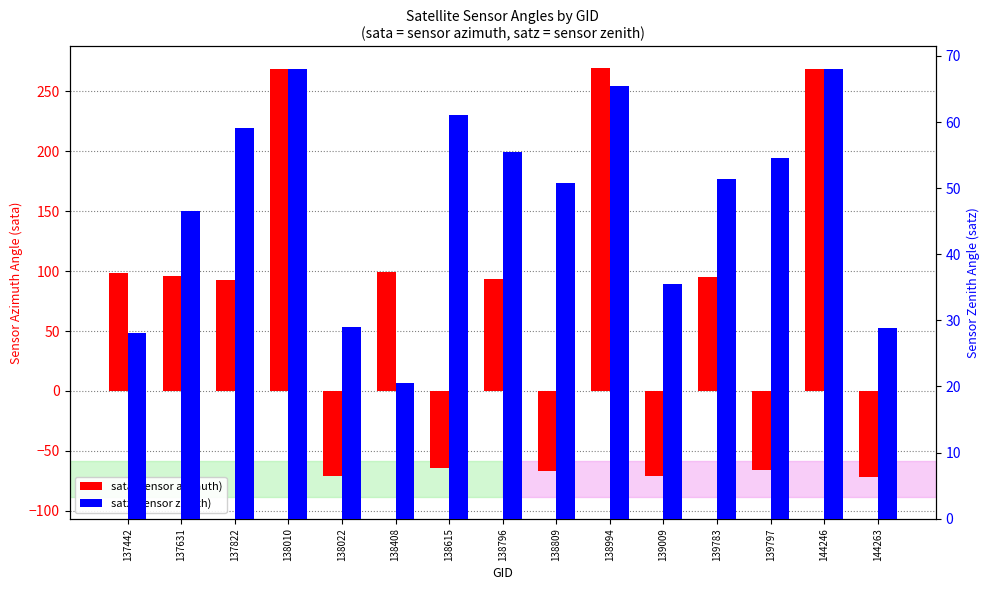

Rank the categories by sata (sensor azimuth) value from lowest to highest.

144263, 138022, 139009, 138809, 139797, 138615, 137822, 138796, 139783, 137631, 137442, 138408, 144246, 138010, 138994